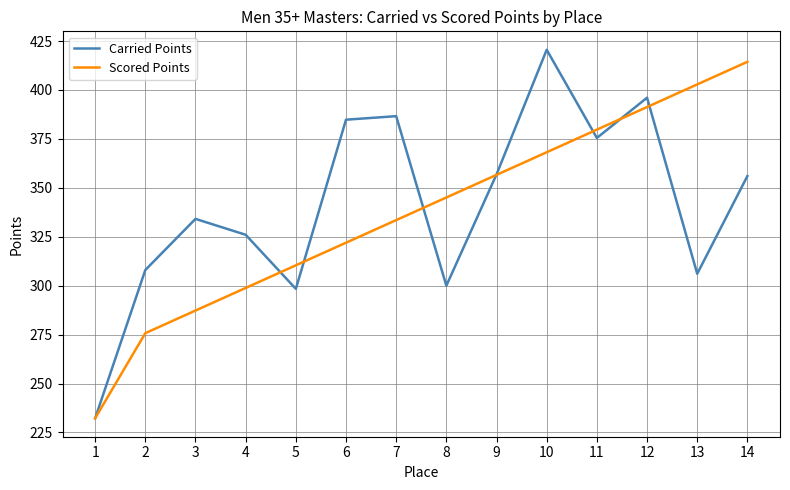

What is the difference between the maximum and minimum values in the Carried Points series?

188.3